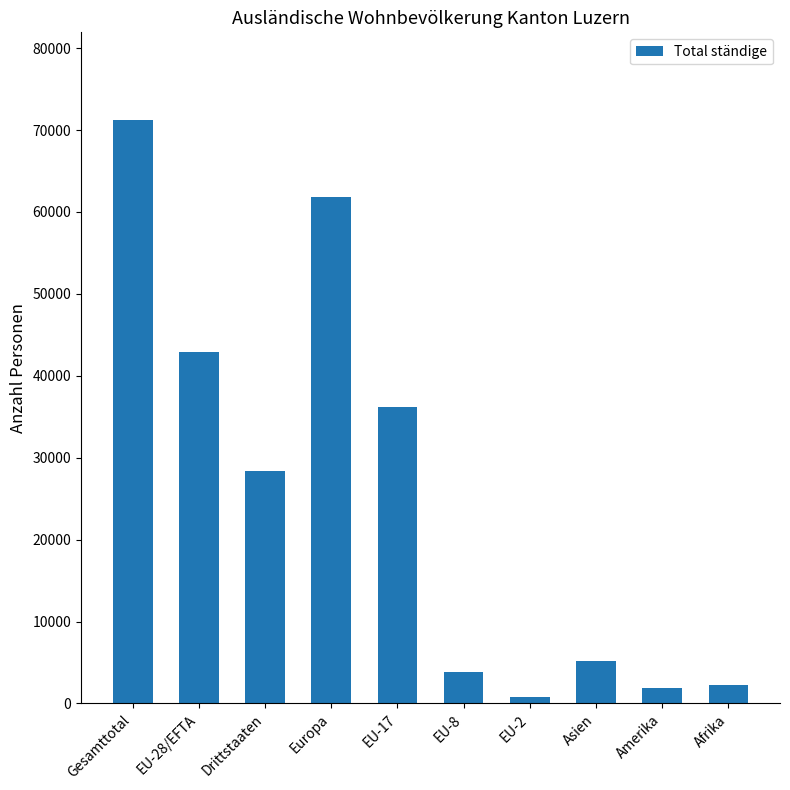

What is the average value?

25434